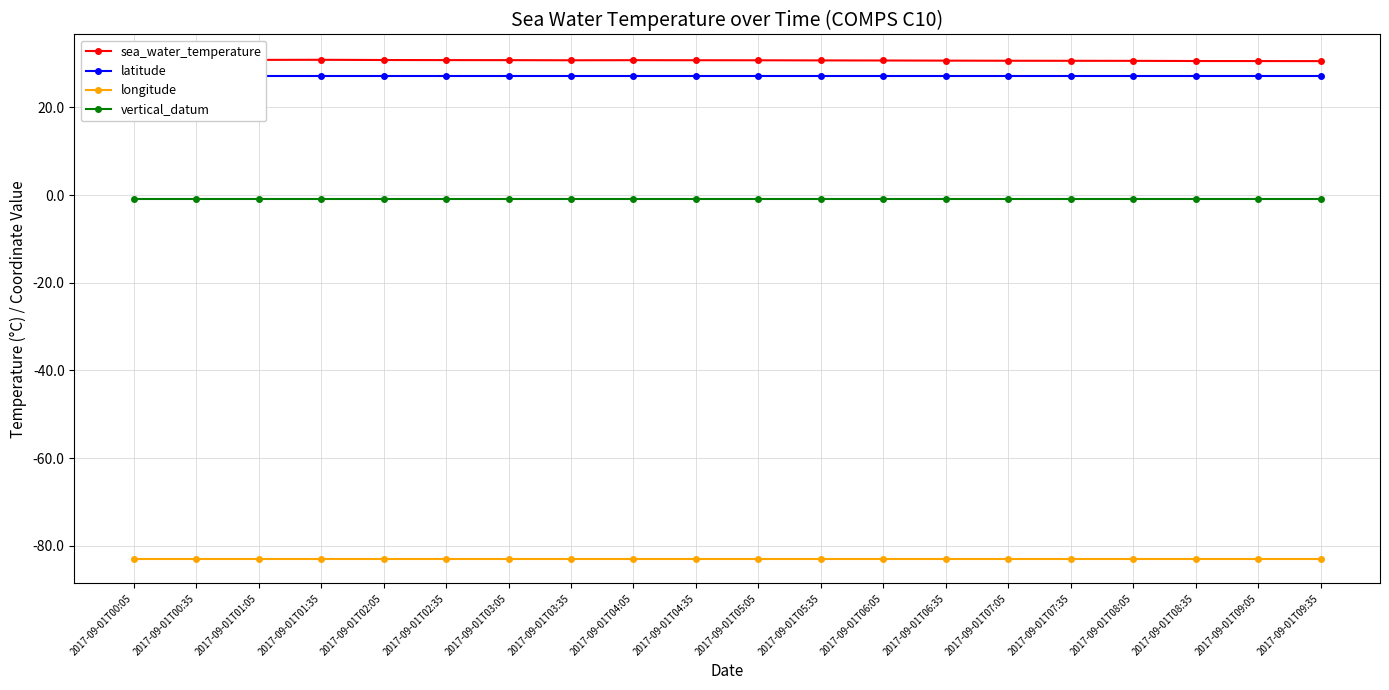

What is the difference between the highest and lowest values at 2017-09-01T08:05?

113.6